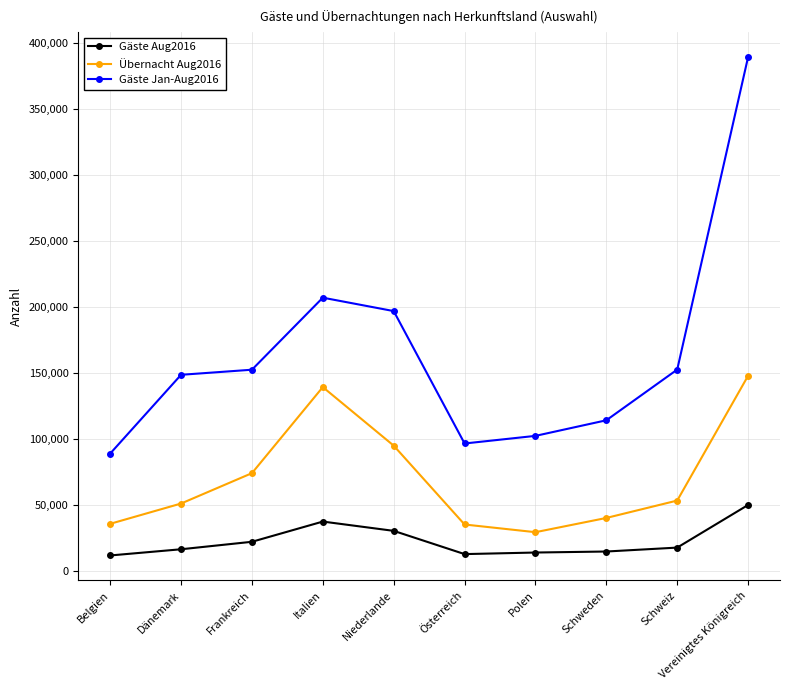

The Gäste Jan-Aug2016 series shows 152615 at Frankreich. True or false?

True